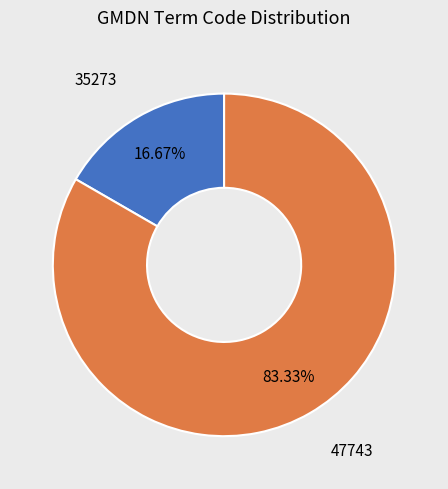

Does any single category account for the majority?

Yes